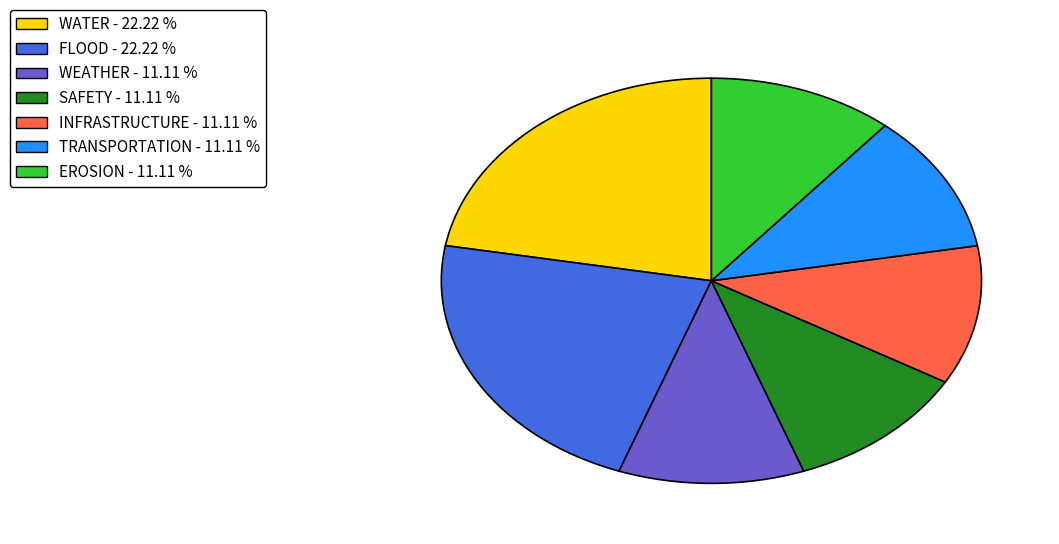

Is the sum of TRANSPORTATION - 11.11 % and WEATHER - 11.11 % greater than half?

No